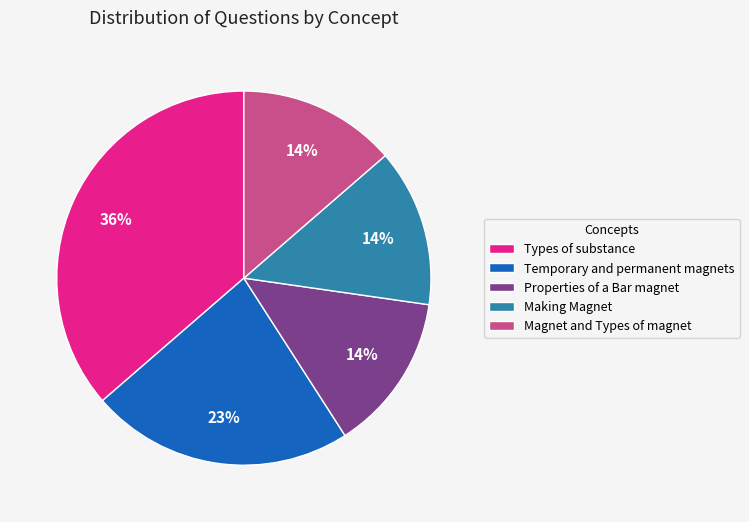

Which slice is the largest?

Types of substance